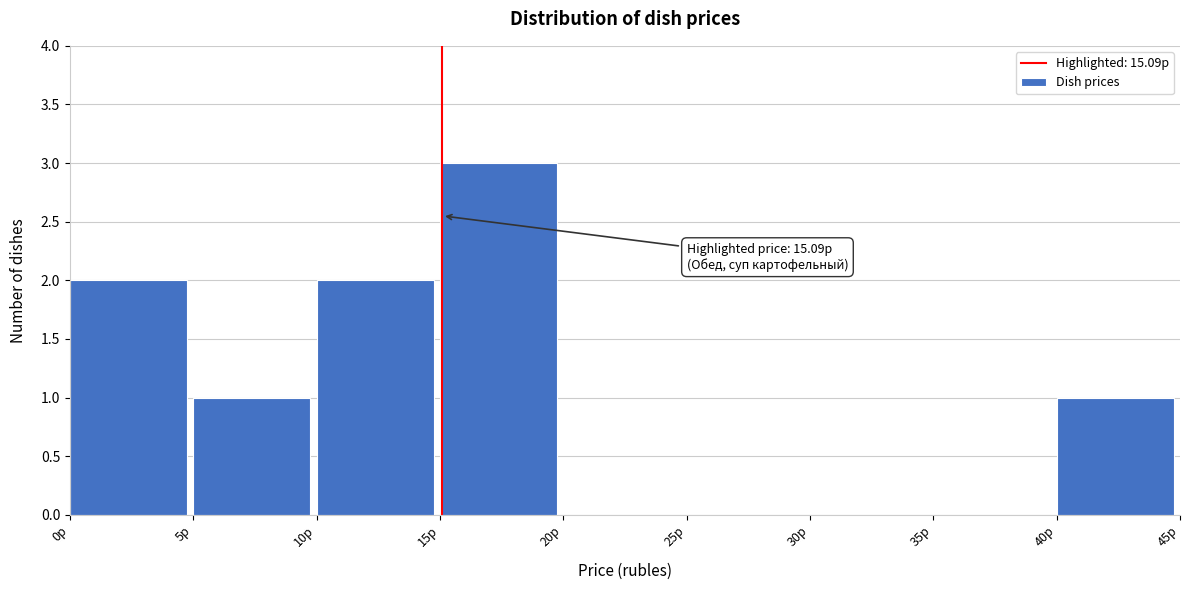

Over which range of the x-axis is the bar tallest?

15 to 20